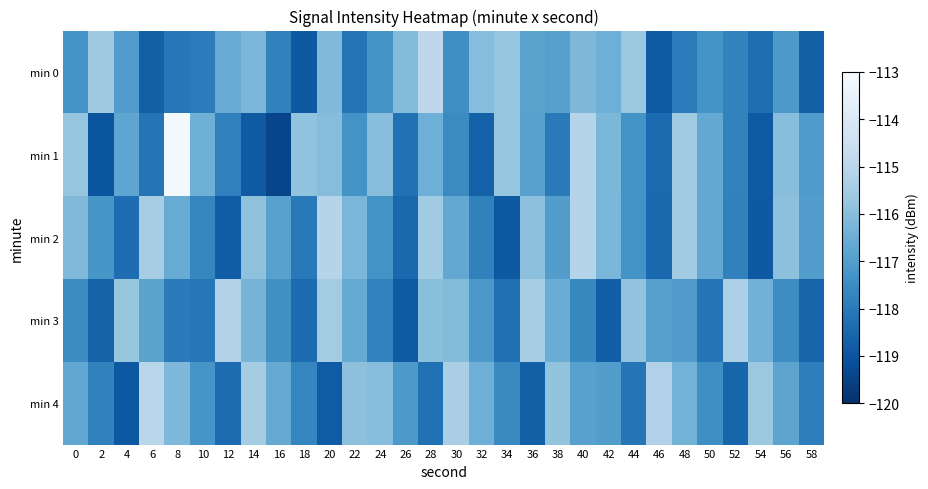

What is the spread (max minus min) of values at 50?

1.5